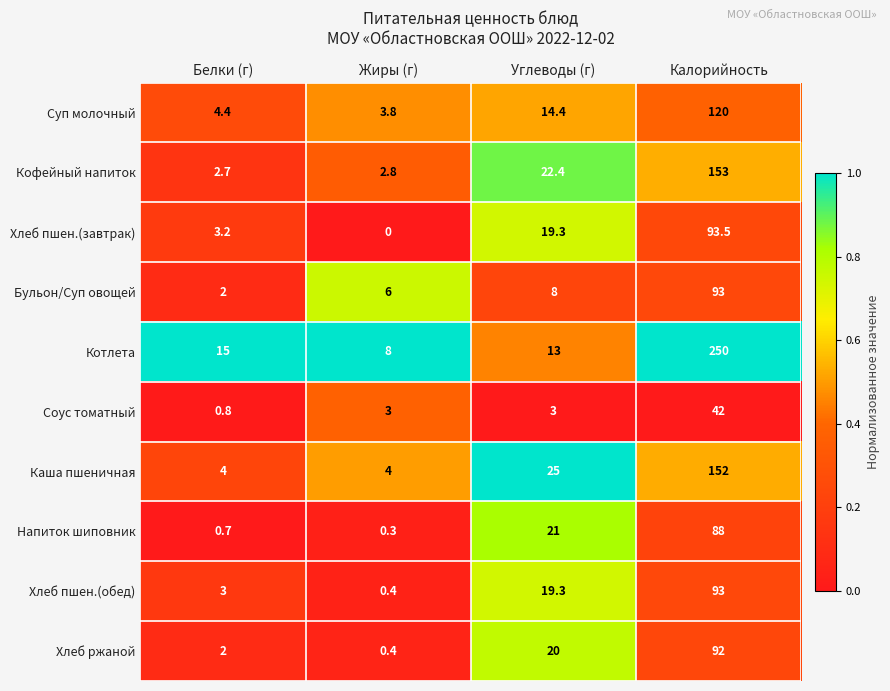

Which label corresponds to the largest value in the chart?

Калорийность